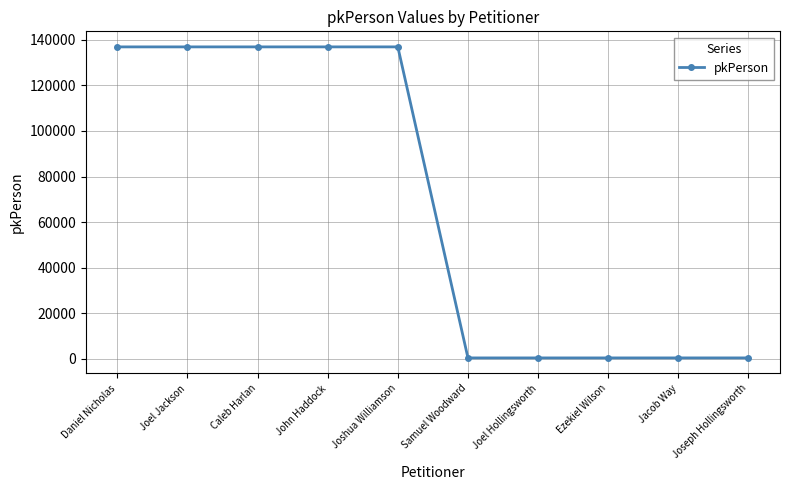

Between Samuel Woodward and Joel Jackson, which is larger?

Joel Jackson